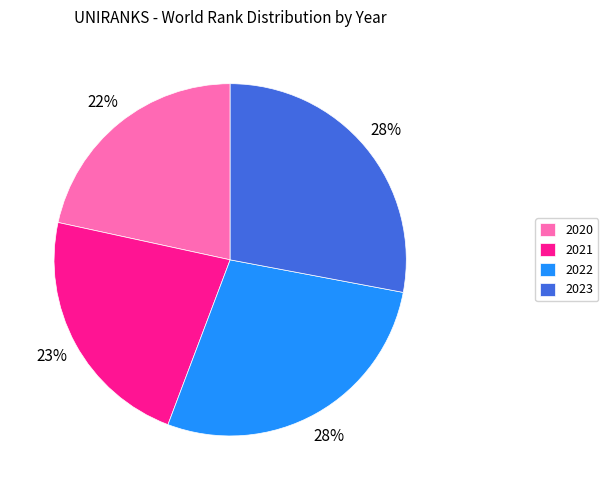

How many slices are in this pie chart?

4